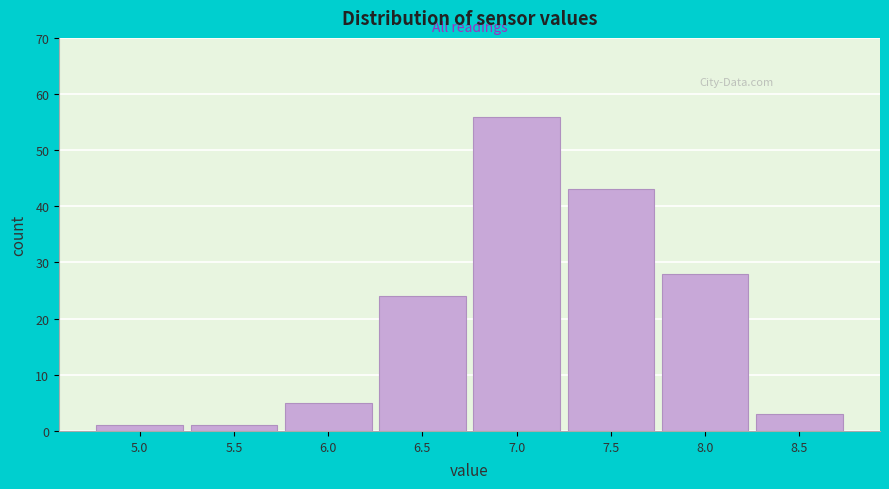

Reading left to right, what are all the values shown in this chart?

1	1	5	24	56	43	28	3